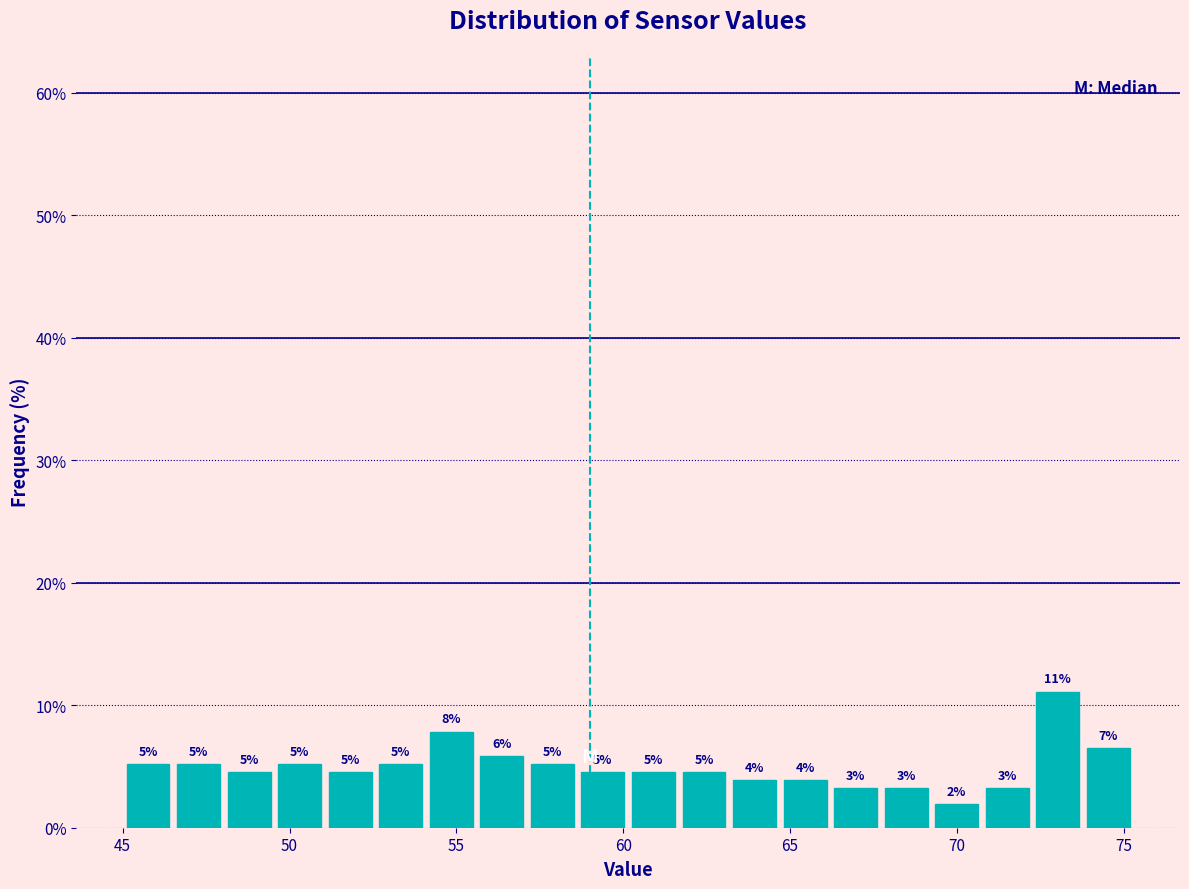

Around what value on the x-axis is the tallest bar? Give the approximate position of its centre, as read against the axis.

73.0